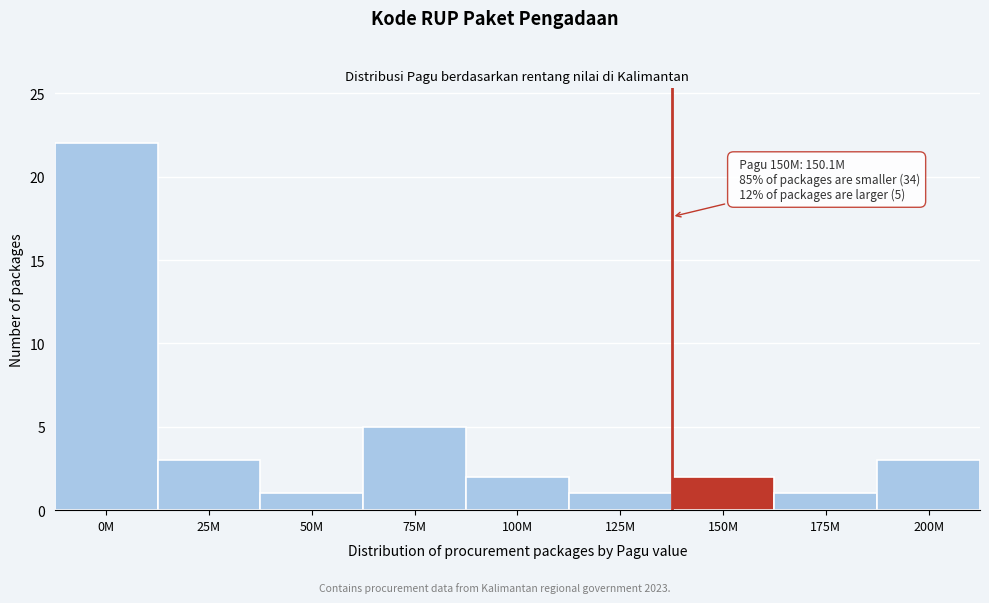

Reading right to left, extract all data points from this chart.

3	1	2	1	2	5	1	3	22